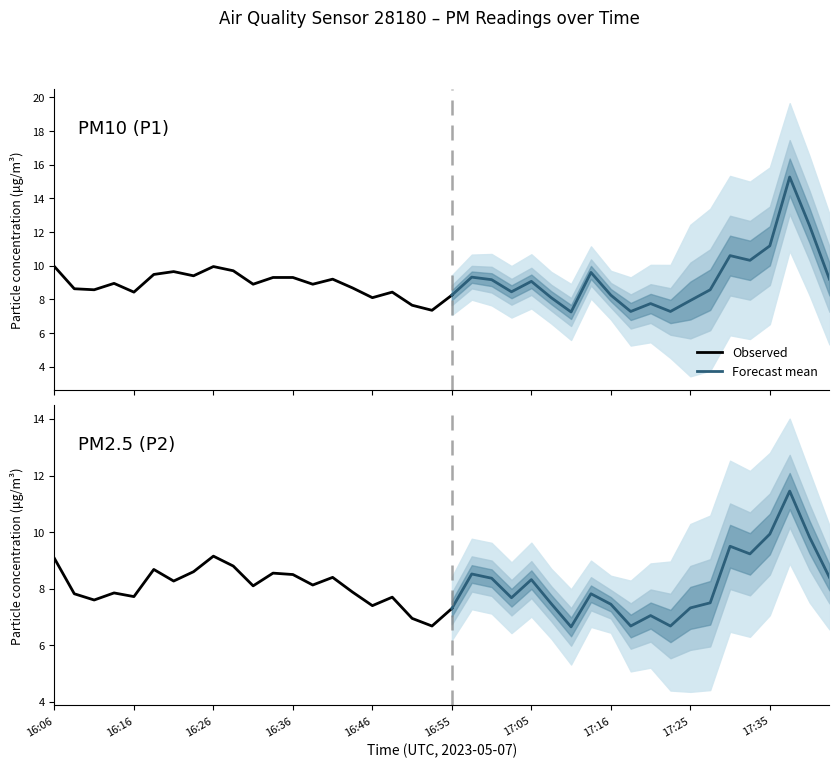

In P2, how many points are lower than both neighbors (excluding endpoints)?

12